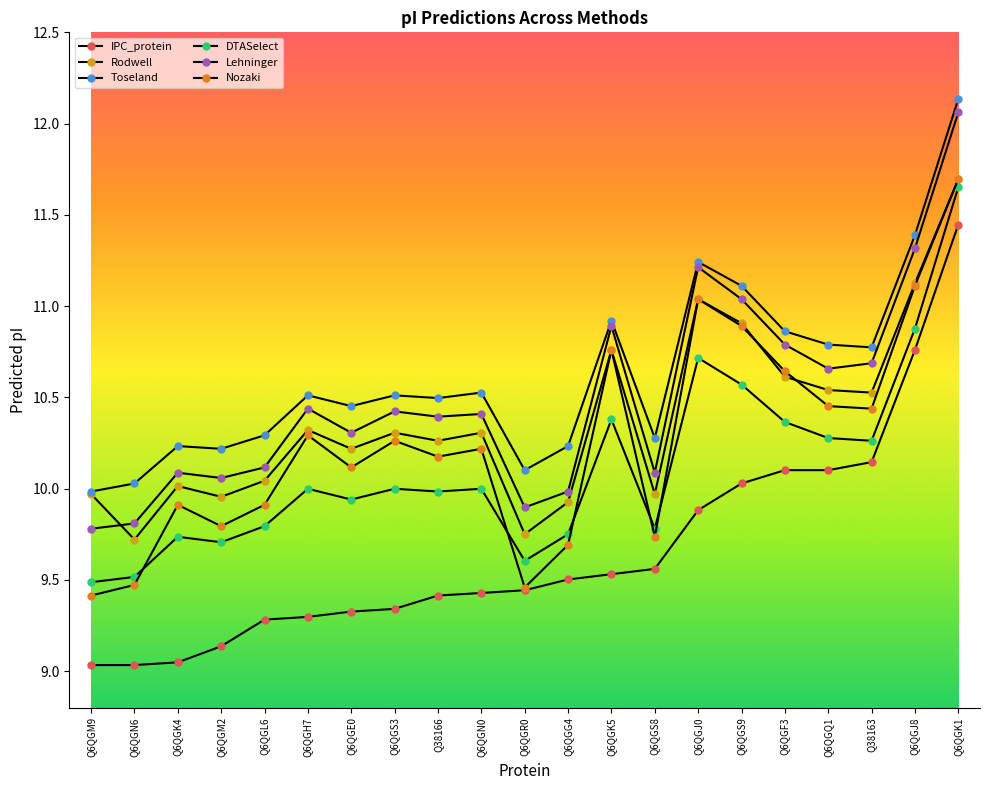

Which series has the largest total across all categories?

Toseland